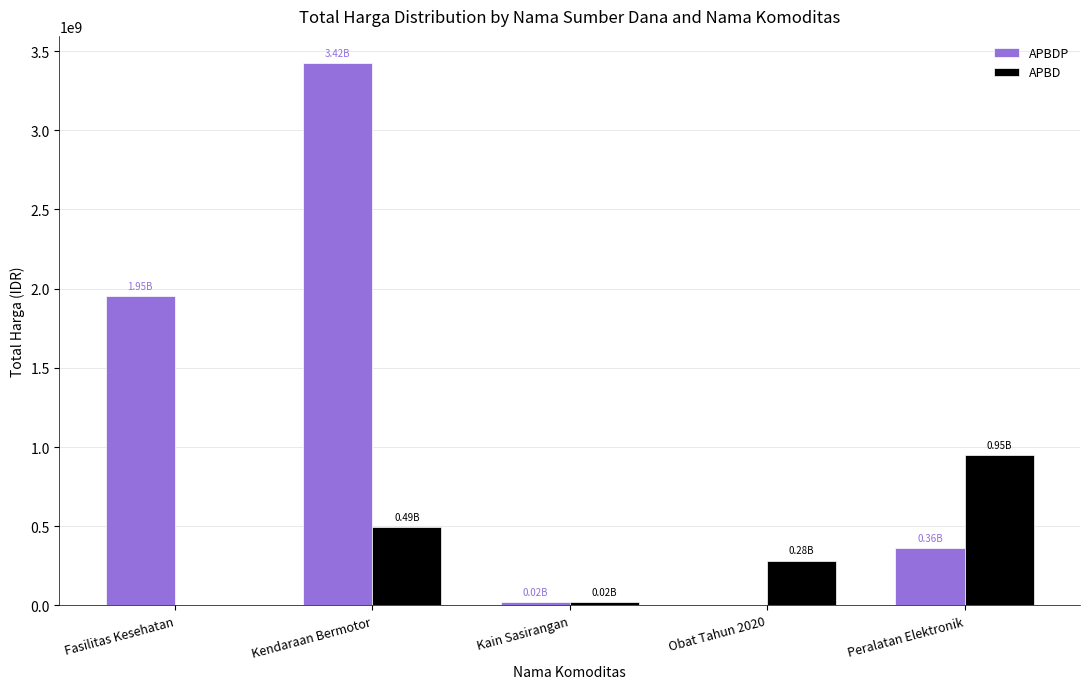

Where is APBD nearest to the value 474383500?

Kendaraan Bermotor